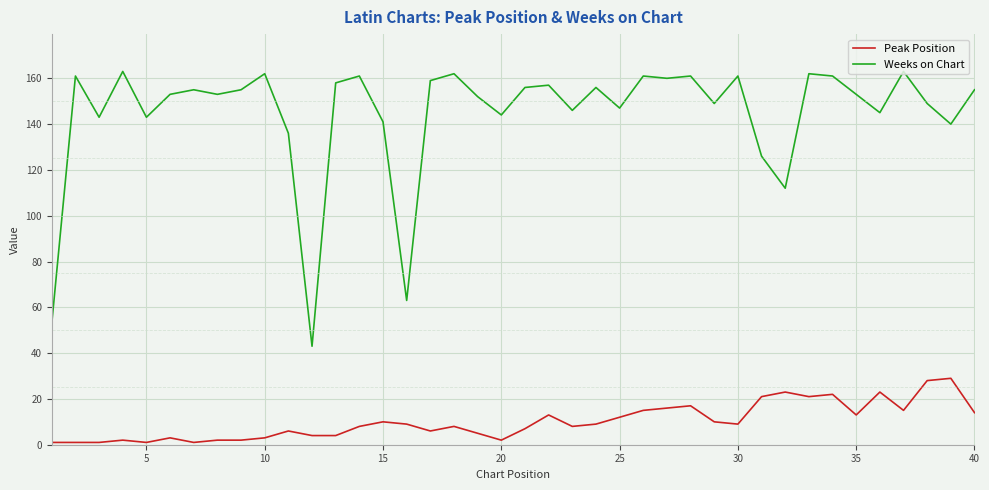

True or false: Weeks on Chart and Peak Position intersect in this chart.

False